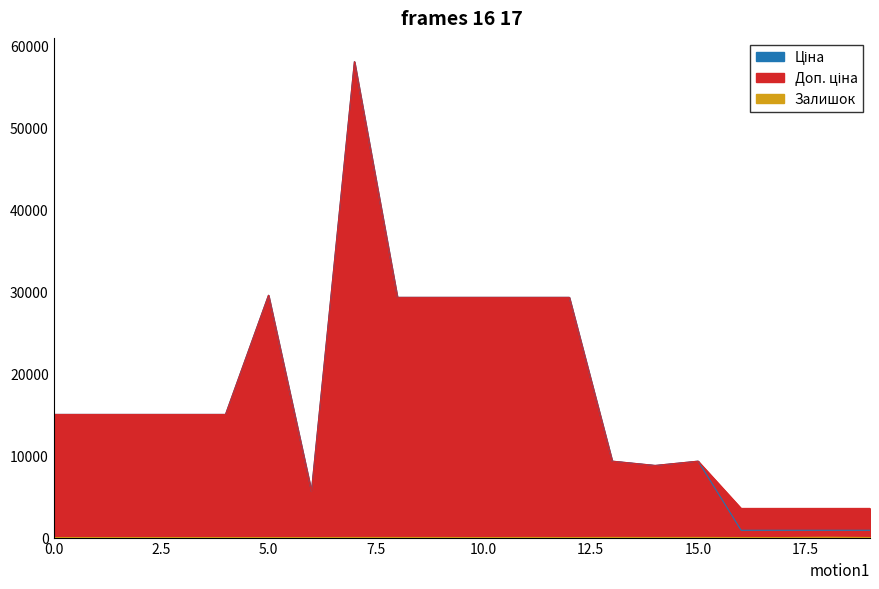

True or false: Доп. ціна has more than 2 points higher than both neighbors.

True